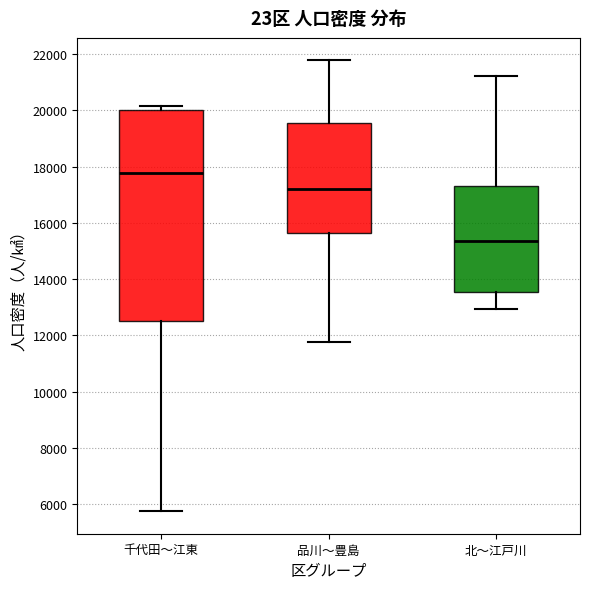

Reading left to right, read every box against the y-axis: the position of its median line, the range the box covers, and the ends of its whiskers. The values are not printed on the chart, so give them approximately, as read against the axis.

千代田〜江東: median 17800, box 12600 to 20000, whiskers 5800 to 20200
品川〜豊島: median 17200, box 15600 to 19600, whiskers 11800 to 21800
北〜江戸川: median 15400, box 13600 to 17400, whiskers 13000 to 21200